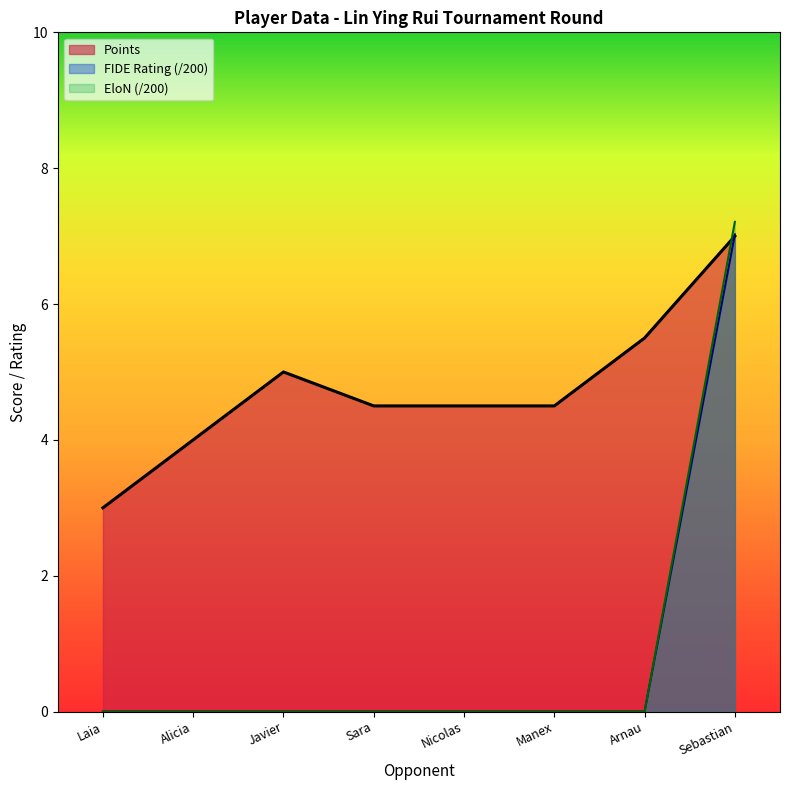

True or false: Points has a value of 4.0 at Alicia.

True